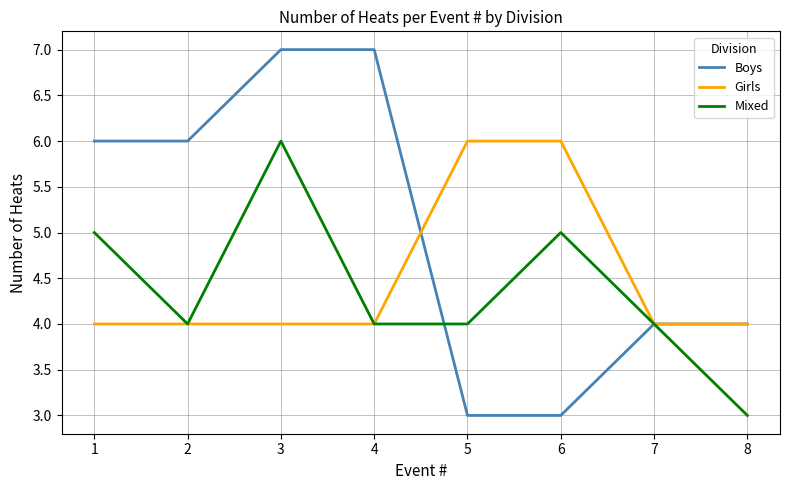

List the series in order of their overall mean, lowest first.

Mixed, Girls, Boys